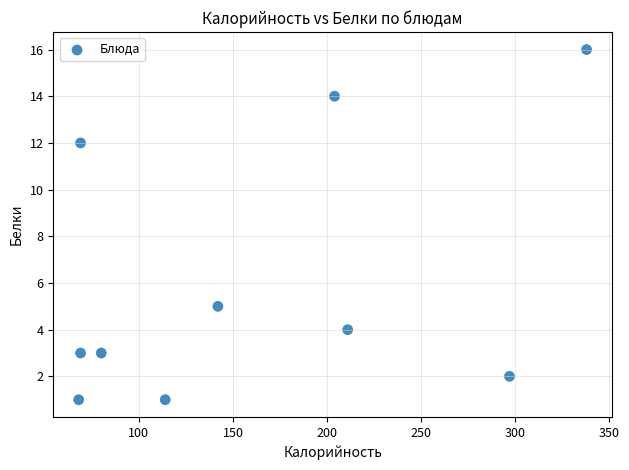

What is the average Y value?

6